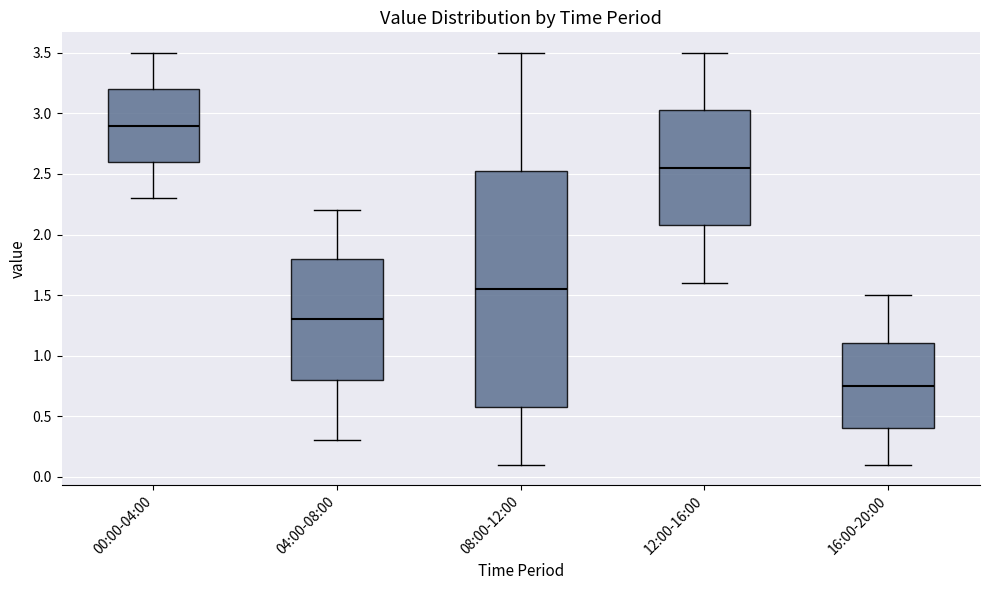

Where is the lower edge of the box for 12:00-16:00 on the y-axis? The values are not printed on the chart, so give them approximately, as read against the axis.

2.10